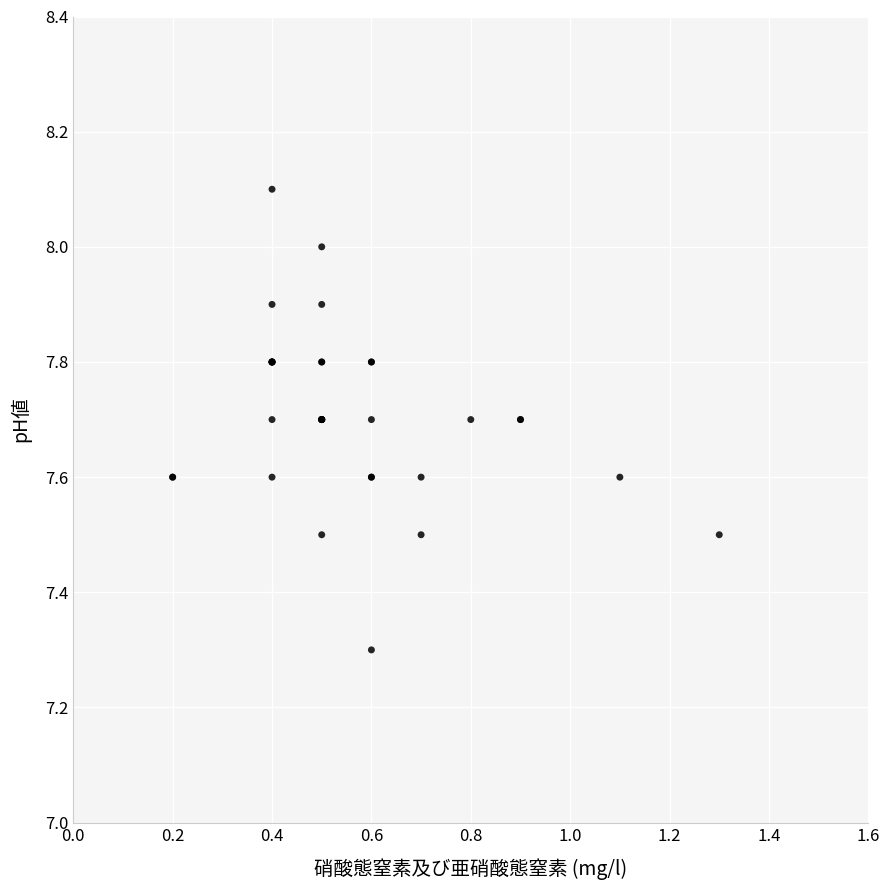

What Y value in the scatter plot is closest to 7?

7.3